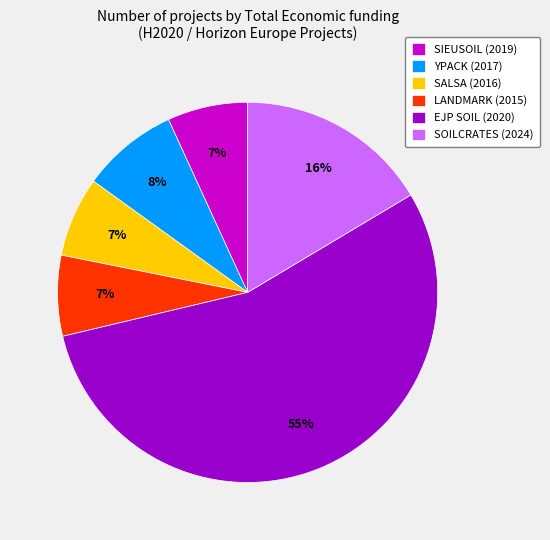

Which category accounts for the majority?

EJP SOIL (2020)